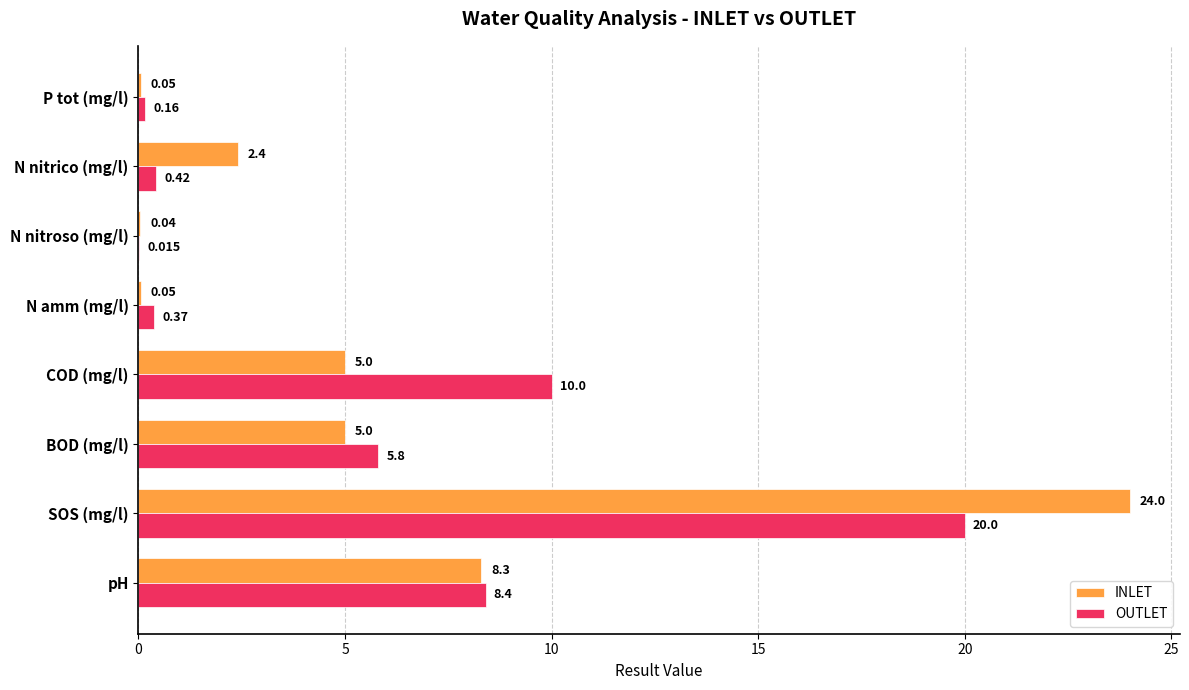

Which series changed the most between BOD (mg/l) and COD (mg/l)?

OUTLET